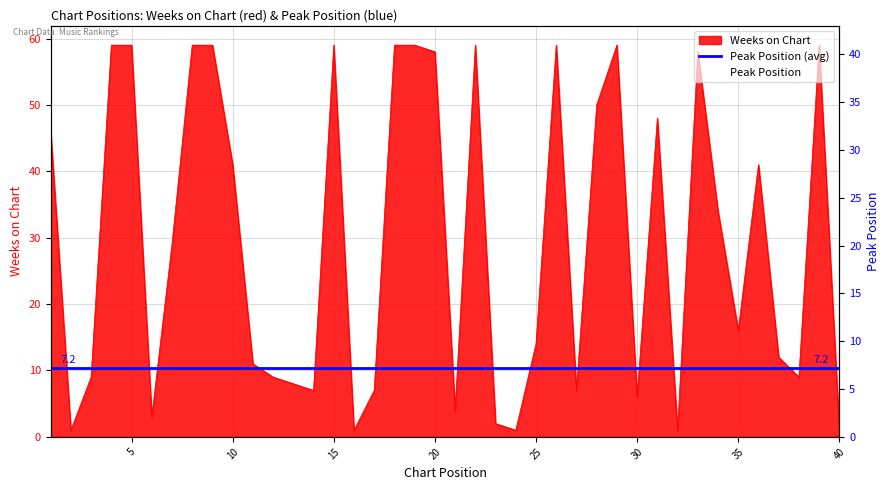

True or false: Weeks on Chart has a value of 59 at 4.

True